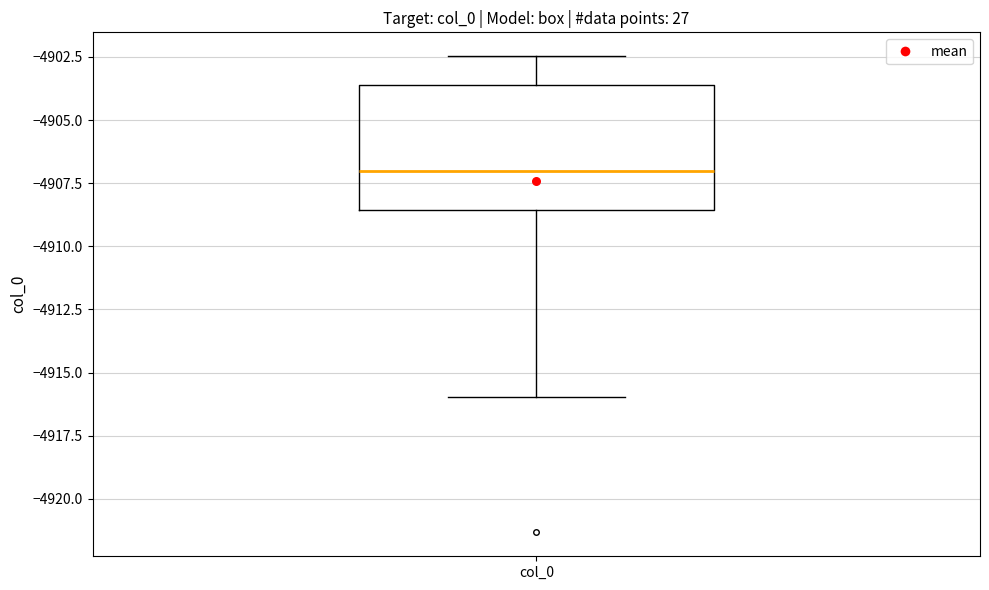

Read this box plot against the y-axis: the position of the median line, the range covered by the box, and the ends of both whiskers. The values are not printed on the chart, so give them approximately, as read against the axis.

median -4907.0, box -4908.5 to -4903.5, whiskers -4916.0 to -4902.5